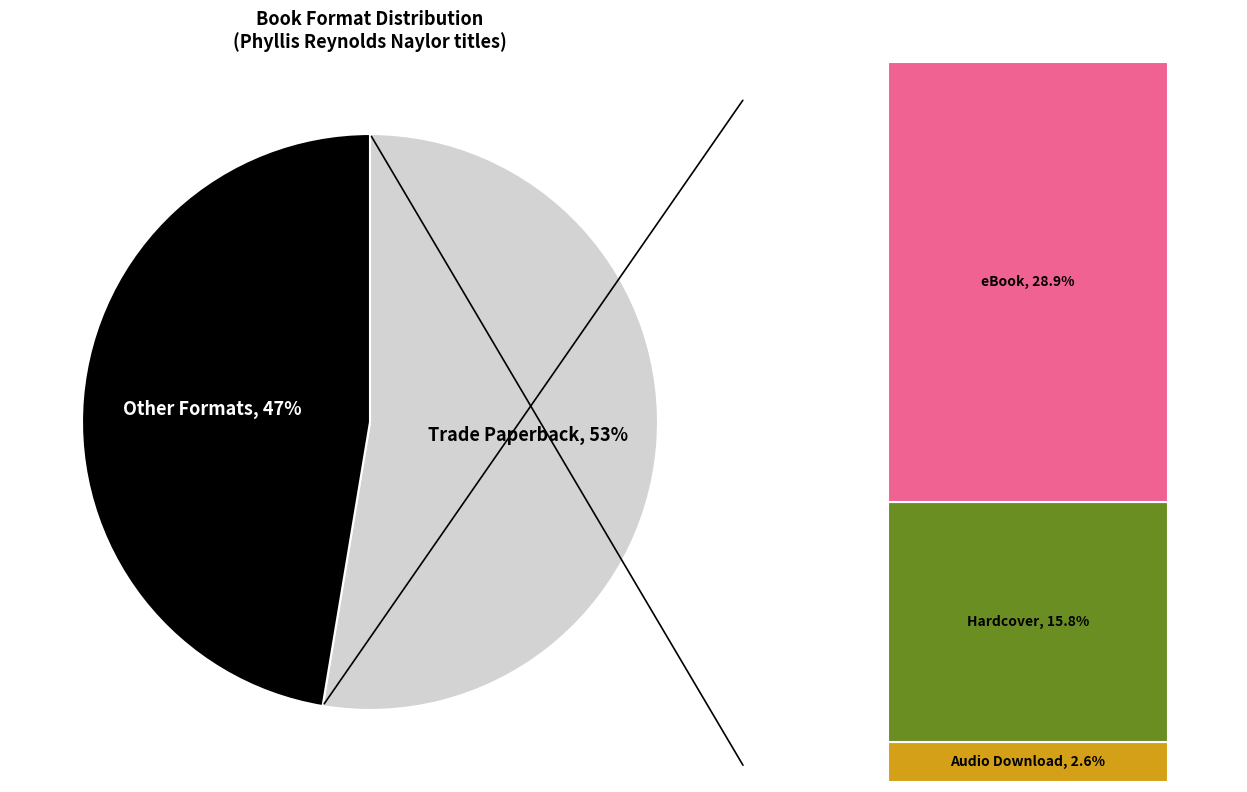

Combined, what portion of the pie is eBook and Audio Download?

31.6%